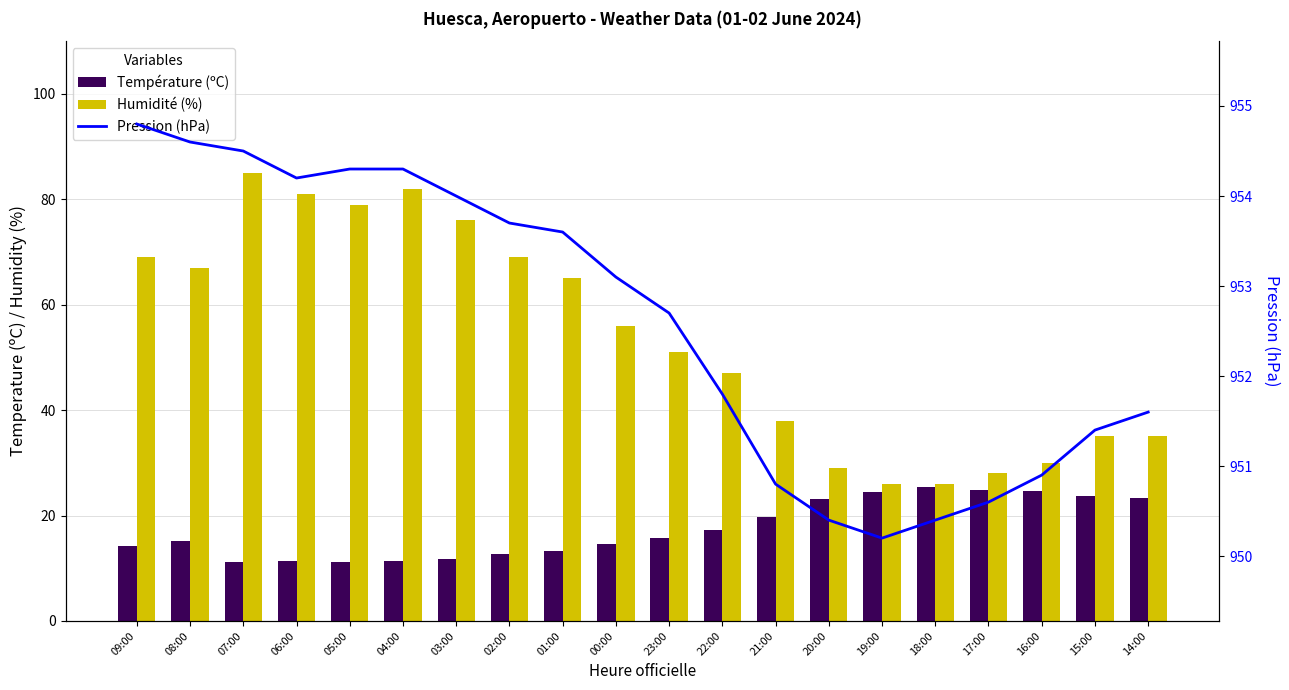

What are all the series names shown in the legend?

Température (ºC), Humidité (%), Pression (hPa)